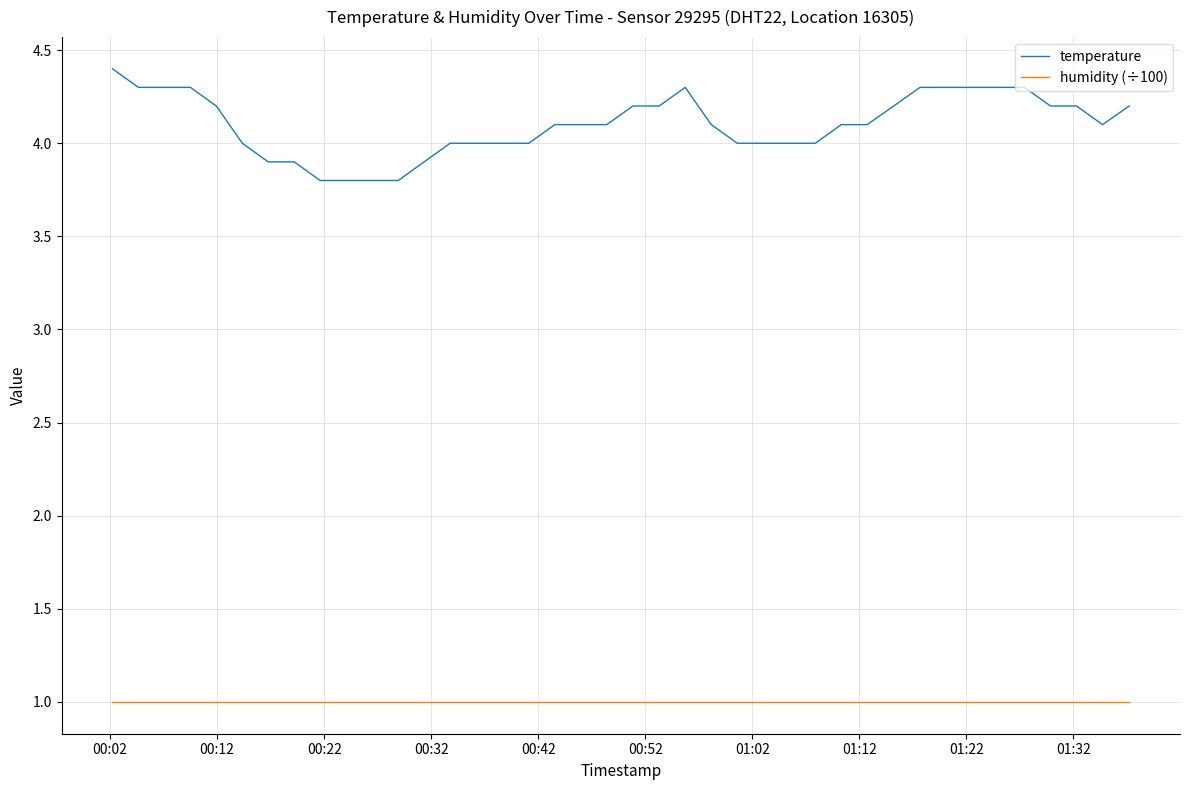

True or false: humidity (÷100) and temperature cross at least once.

False